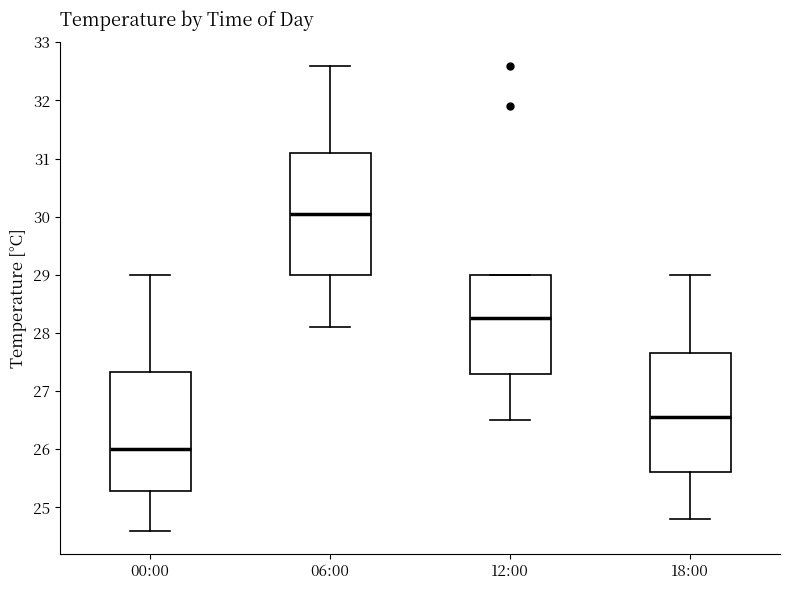

Reading left to right, transcribe this box plot: for each box, give where its median line is, the range the box spans, and where its two whiskers end, as read against the y-axis. The values are not printed on the chart, so give them approximately, as read against the axis.

00:00: median 26.0, box 25.3 to 27.3, whiskers 24.6 to 29.0
06:00: median 30.1, box 29.0 to 31.1, whiskers 28.1 to 32.6
12:00: median 28.3, box 27.3 to 29.0, whiskers 26.5 to 29.0
18:00: median 26.6, box 25.6 to 27.7, whiskers 24.8 to 29.0